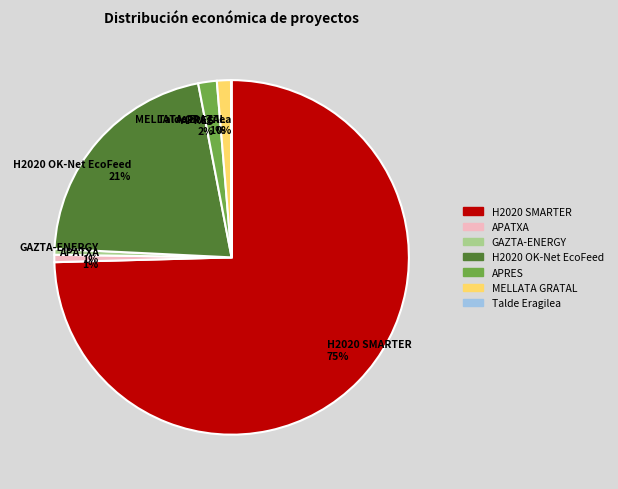

The APATXA slice represents 7% of the pie. True or false?

False